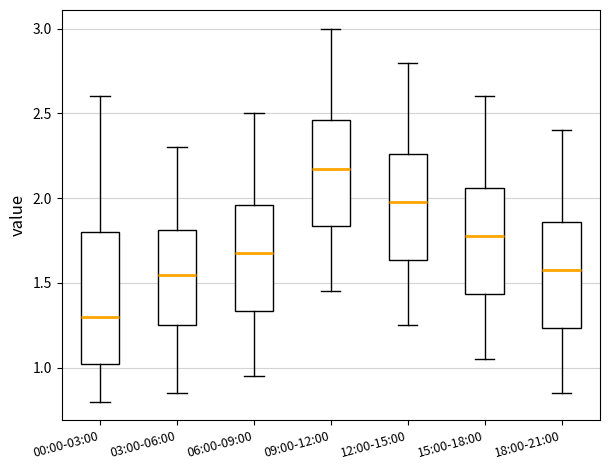

Comparing the boxes themselves (not the whiskers), which one is the tallest?

00:00-03:00